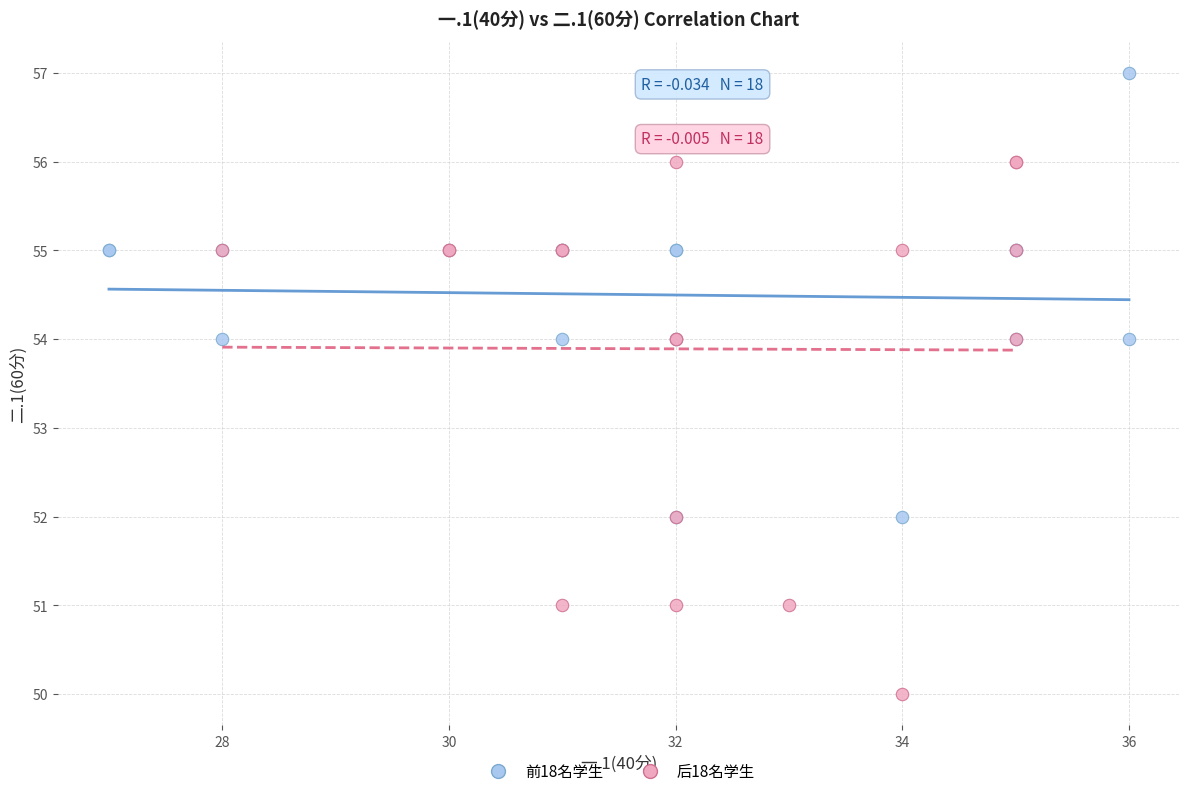

What are all the series names shown in the legend?

前18名学生, 后18名学生